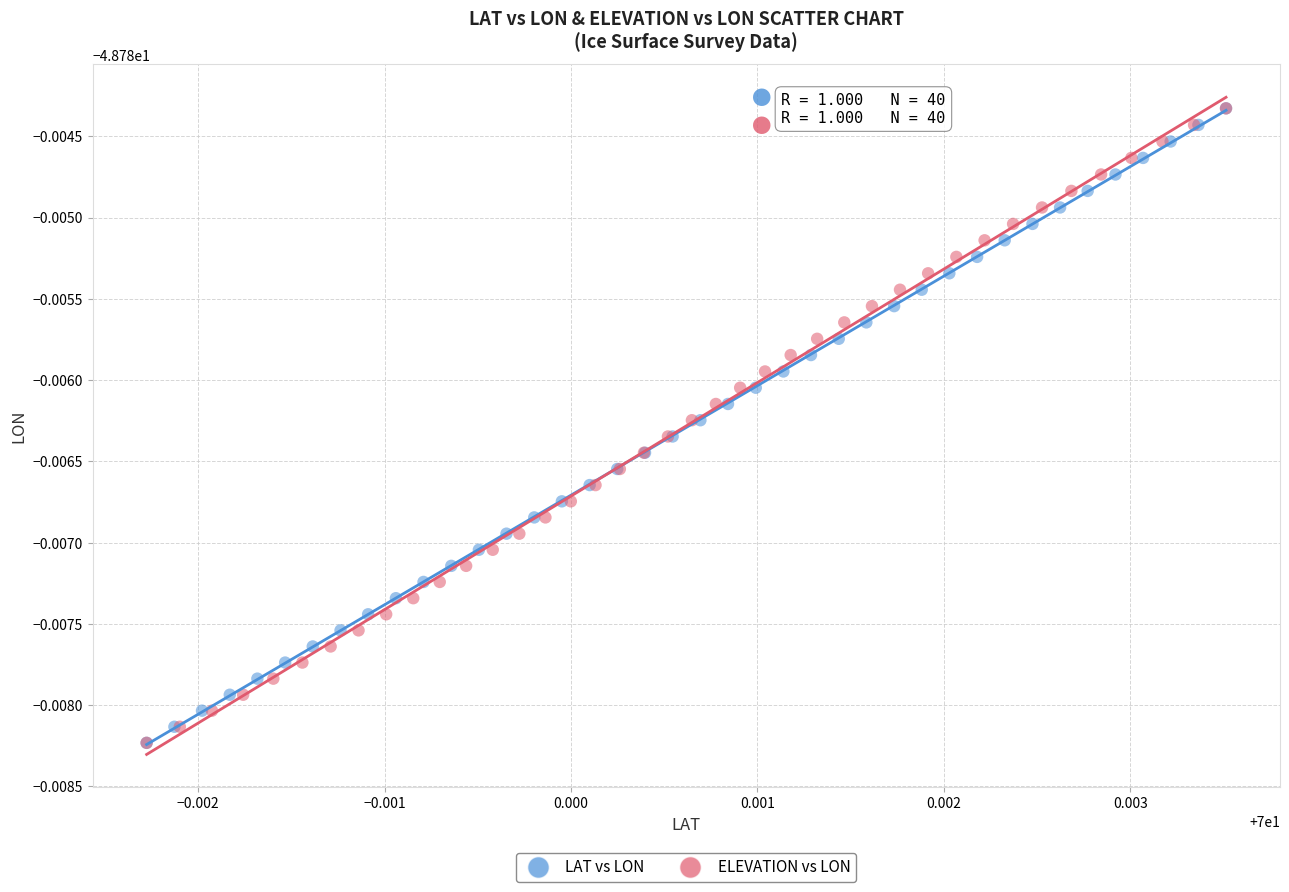

What are all the series names shown in the legend?

LAT vs LON, ELEVATION vs LON